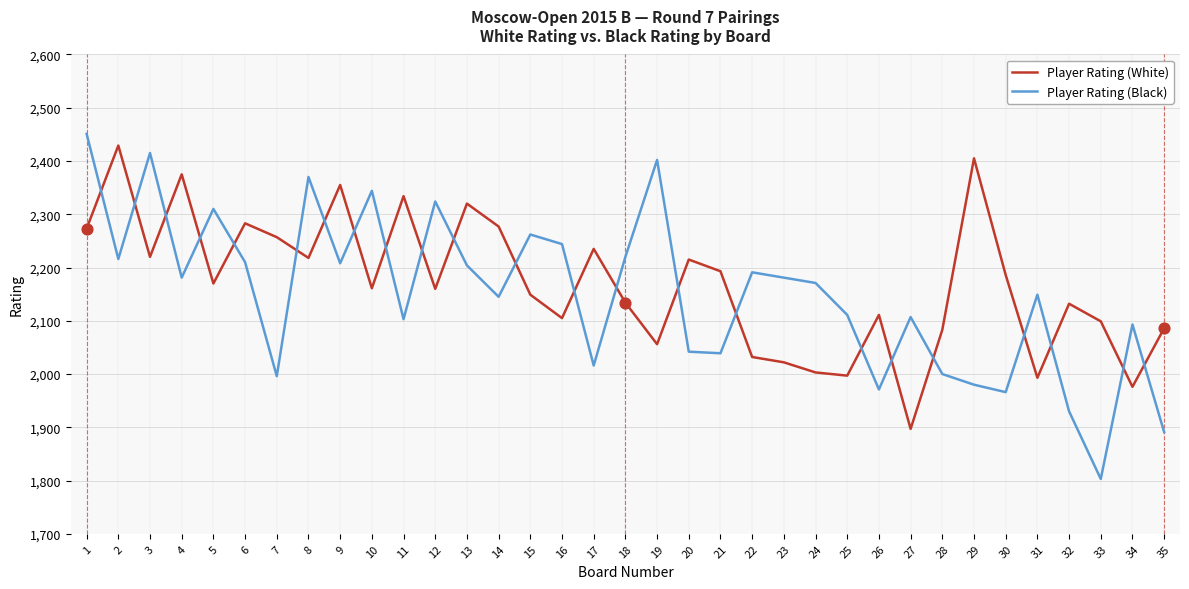

Which series has the largest total across all categories?

Player Rating (White)